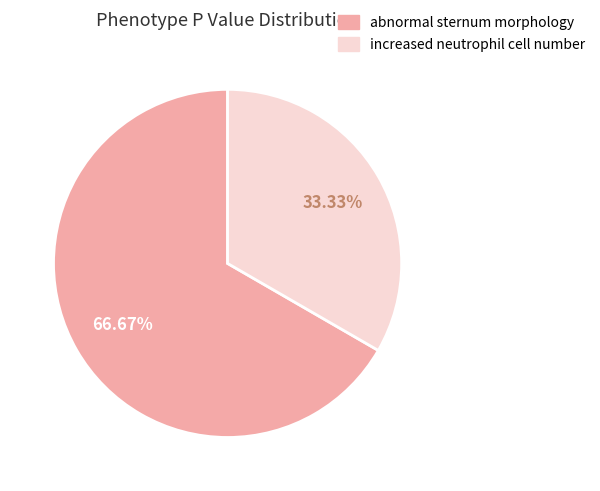

To the nearest percent, what is the average slice percentage?

50%